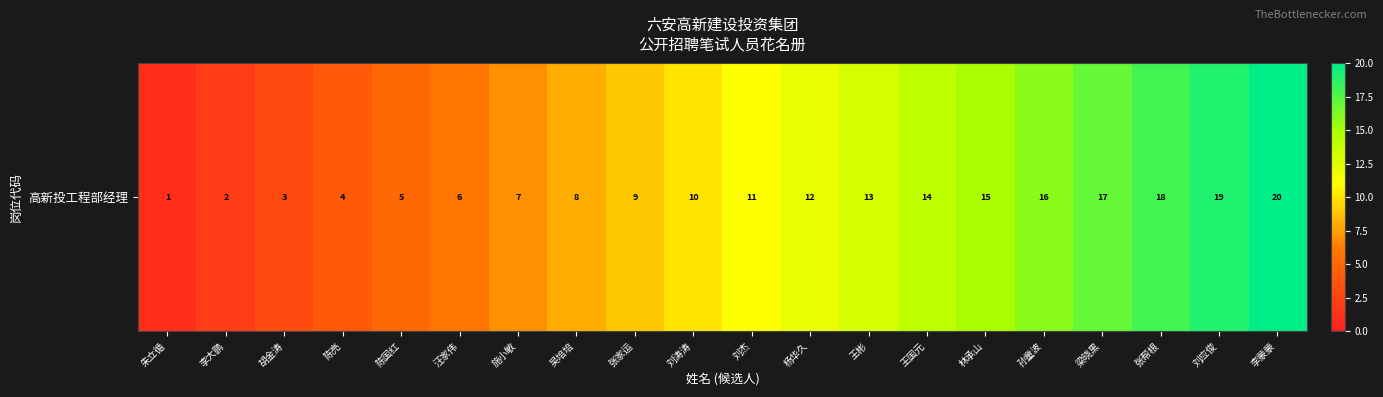

Is it true that the value at 胡金涛 is 3?

True